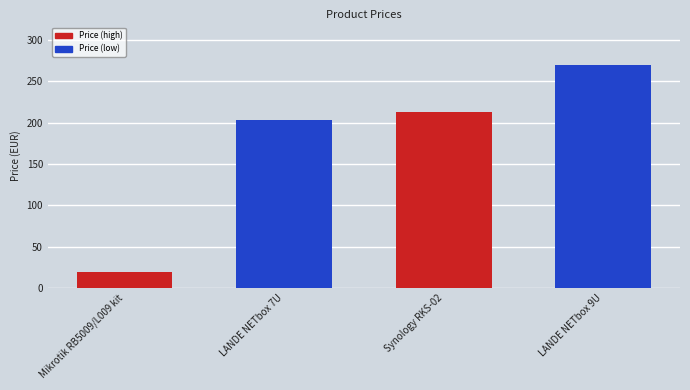

Which label corresponds to the largest value in the chart?

LANDE NETbox 9U